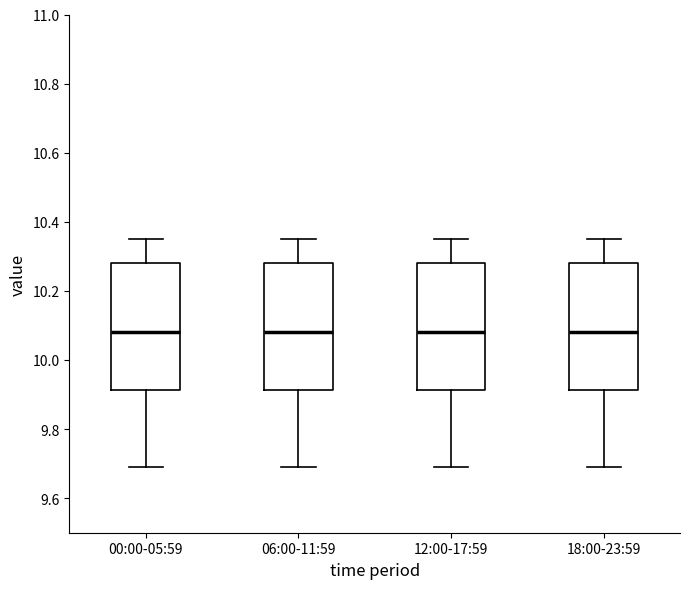

Reading left to right, read every box against the y-axis: the position of its median line, the range the box covers, and the ends of its whiskers. The values are not printed on the chart, so give them approximately, as read against the axis.

00:00-05:59: median 10.08, box 9.92 to 10.28, whiskers 9.70 to 10.36
06:00-11:59: median 10.08, box 9.92 to 10.28, whiskers 9.70 to 10.36
12:00-17:59: median 10.08, box 9.92 to 10.28, whiskers 9.70 to 10.36
18:00-23:59: median 10.08, box 9.92 to 10.28, whiskers 9.70 to 10.36